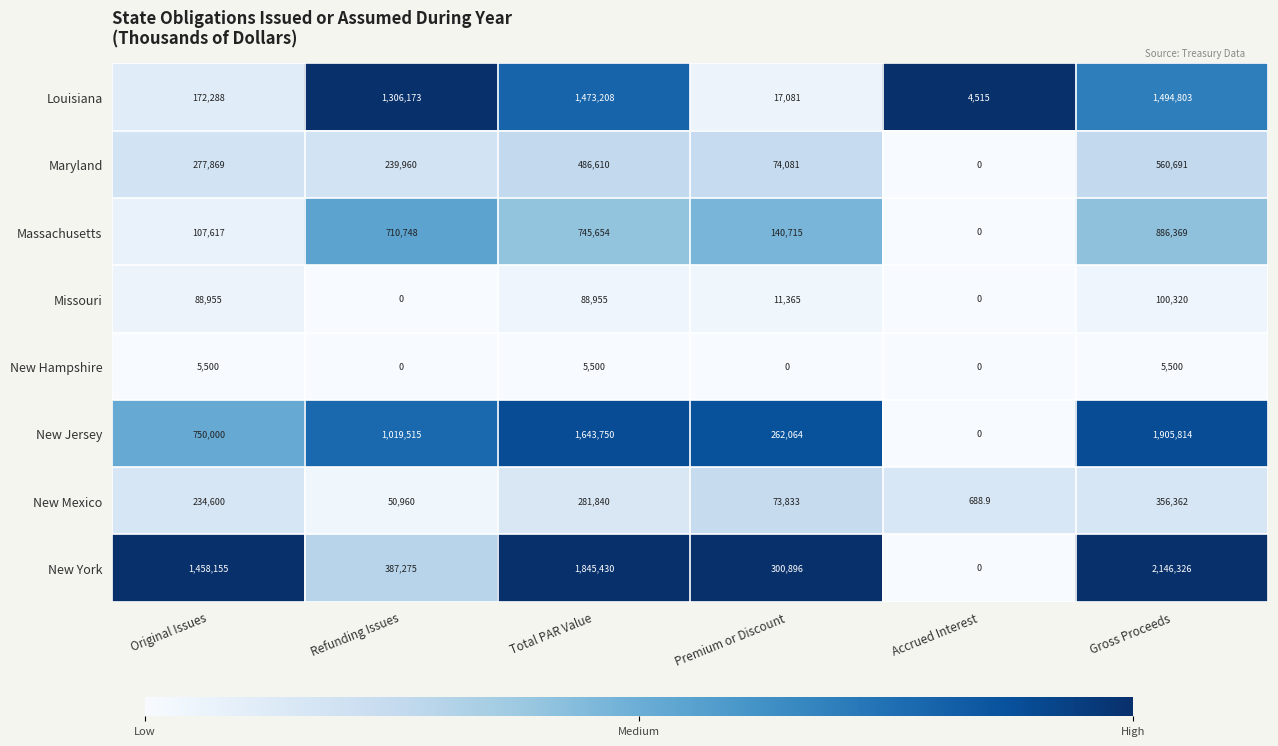

Rank the series at Premium or Discount from lowest to highest value.

New Hampshire, Missouri, Louisiana, New Mexico, Maryland, Massachusetts, New Jersey, New York